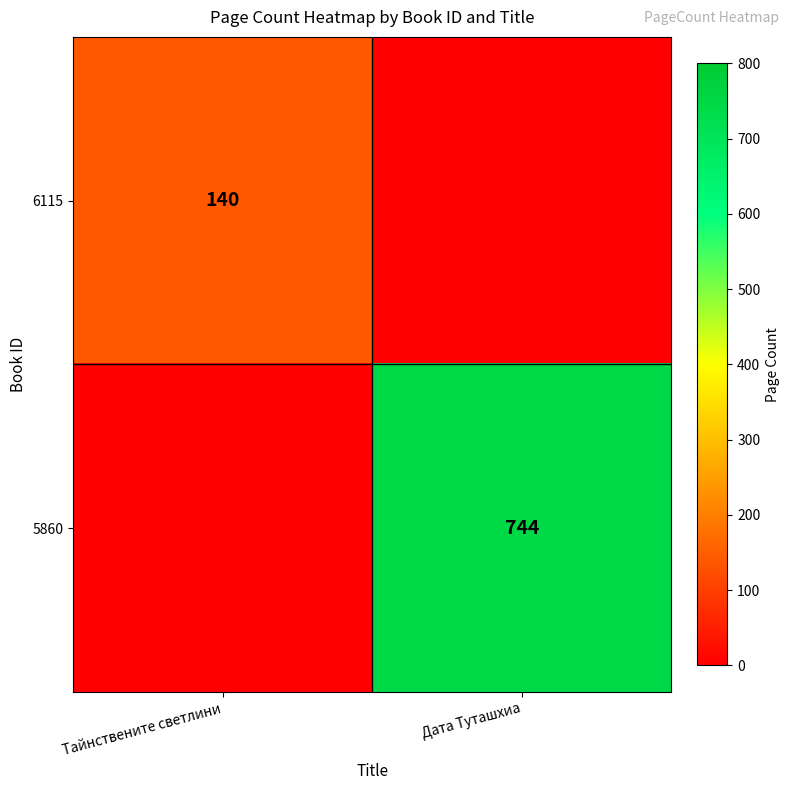

The 6115 series shows 140 at Тайнствените светлини. True or false?

True